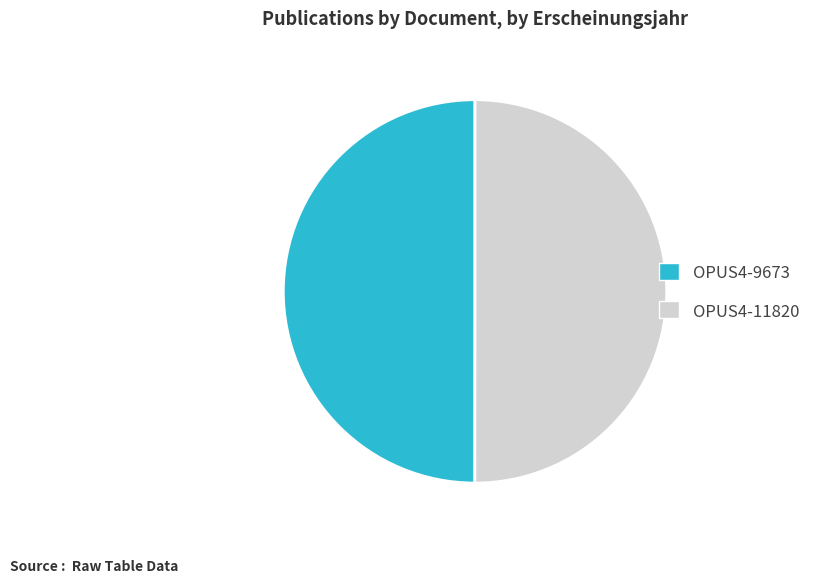

What is the ratio of the value at OPUS4-9673 to the value at OPUS4-11820?

1.0